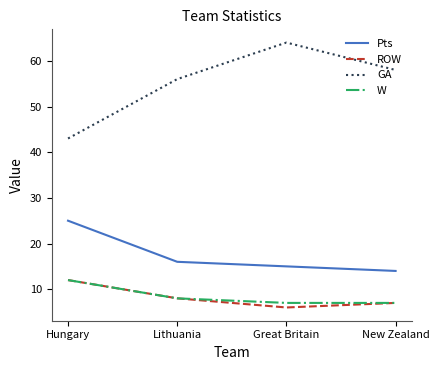

True or false: GA has more than 1 interior local peaks.

False